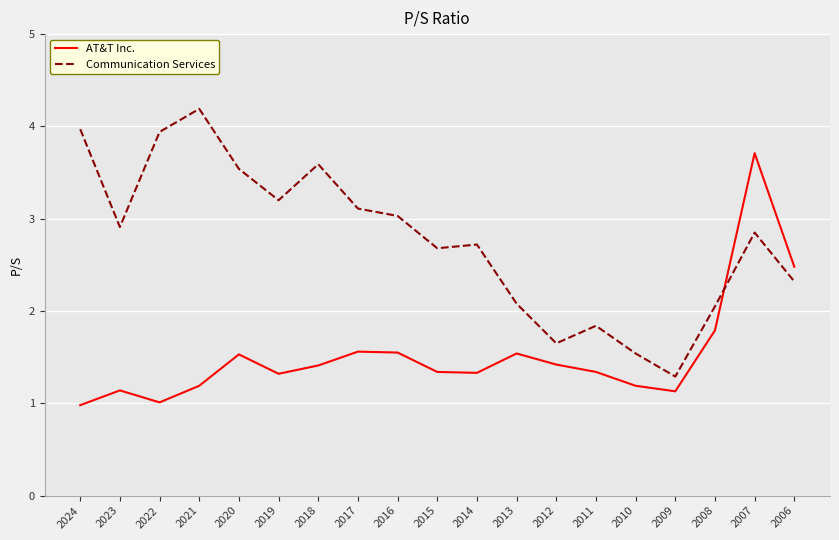

What is the difference between the Communication Services values at 2013 and 2017?

1.0